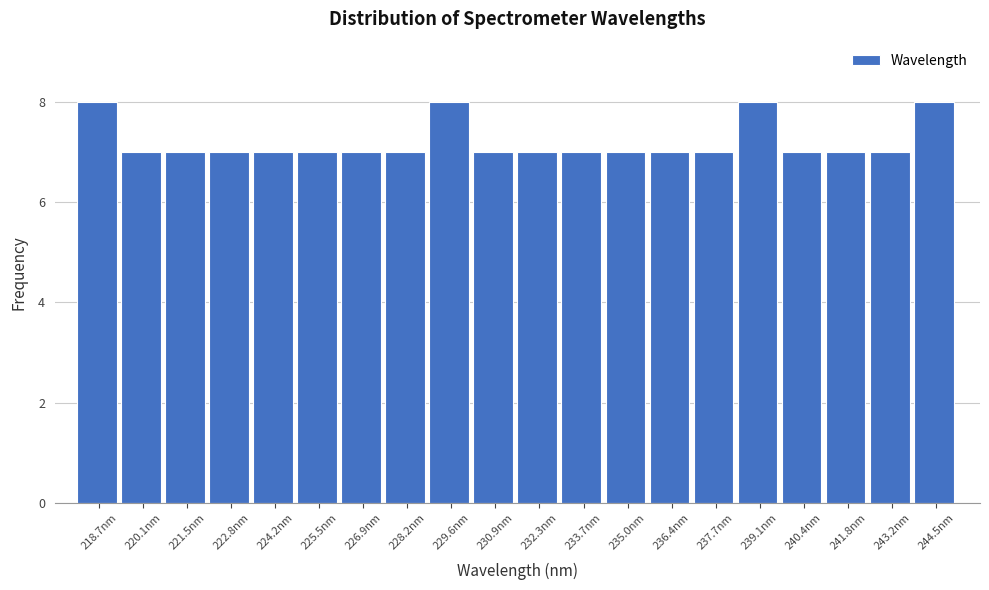

Reading left to right, transcribe this chart: for each bar, give the range it covers on the x-axis and its height. Neither the bar edges nor the heights are printed on the chart, so give them approximately, as read against the axes.

218.0 to 219.4: 8
219.4 to 220.8: 7
220.8 to 222.2: 7
222.2 to 223.4: 7
223.4 to 224.8: 7
224.8 to 226.2: 7
226.2 to 227.6: 7
227.6 to 229.0: 7
229.0 to 230.2: 8
230.2 to 231.6: 7
231.6 to 233.0: 7
233.0 to 234.4: 7
234.4 to 235.6: 7
235.6 to 237.0: 7
237.0 to 238.4: 7
238.4 to 239.8: 8
239.8 to 241.2: 7
241.2 to 242.4: 7
242.4 to 243.8: 7
243.8 to 245.2: 8